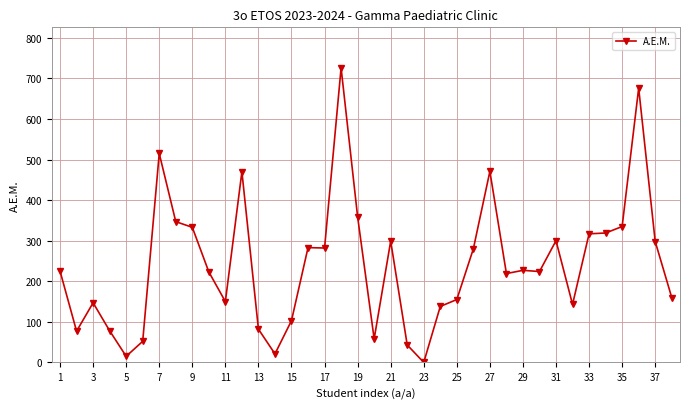

True or false: the data has more than 0 interior local peaks.

True